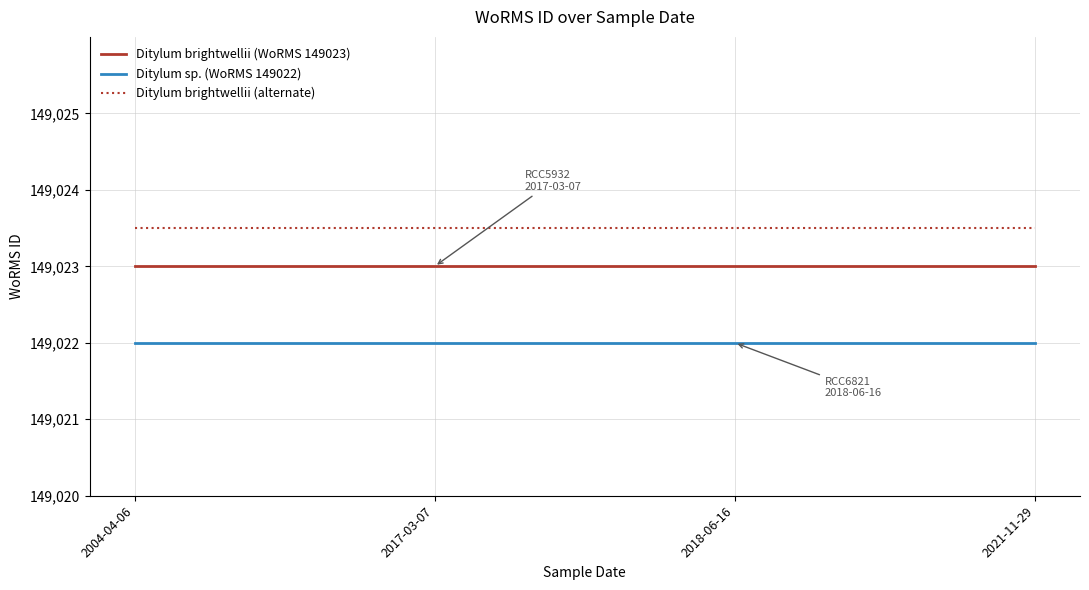

What position from the right is 2021-11-29?

1